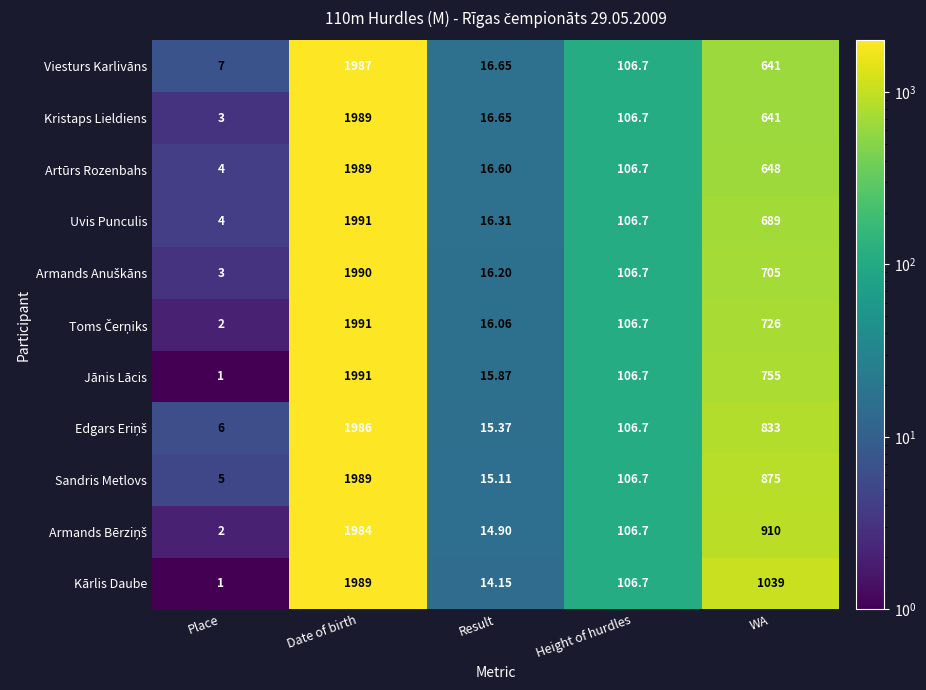

At which category does the chart reach its minimum across all series?

Place